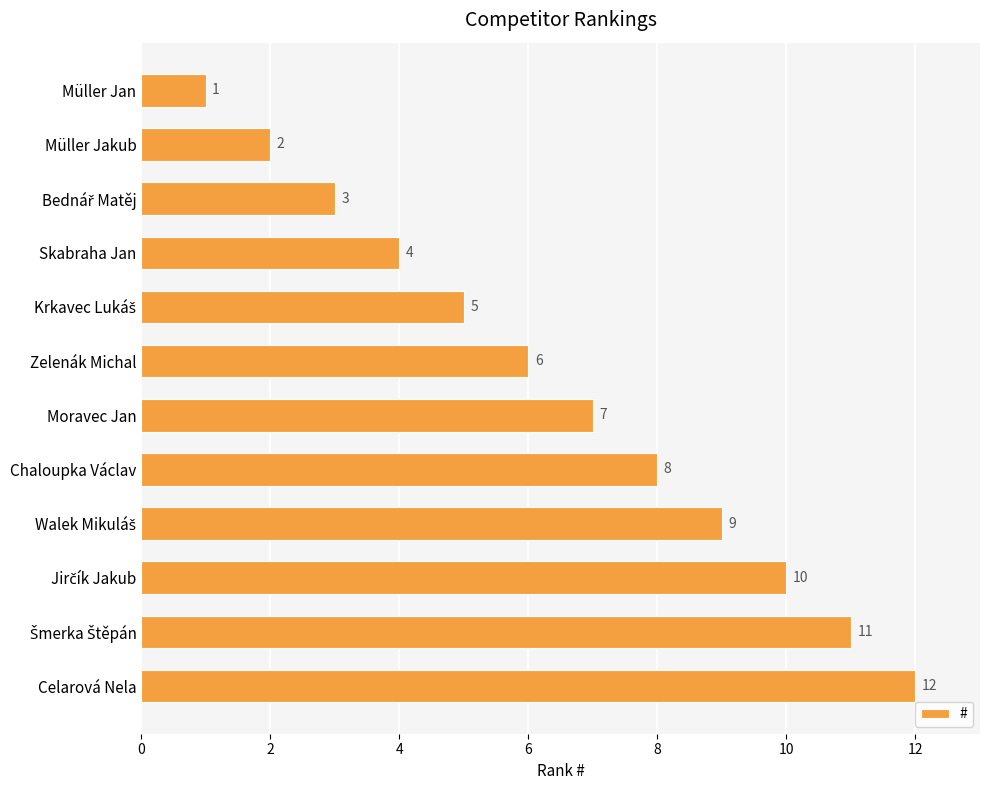

Read the value at Skabraha Jan.

4